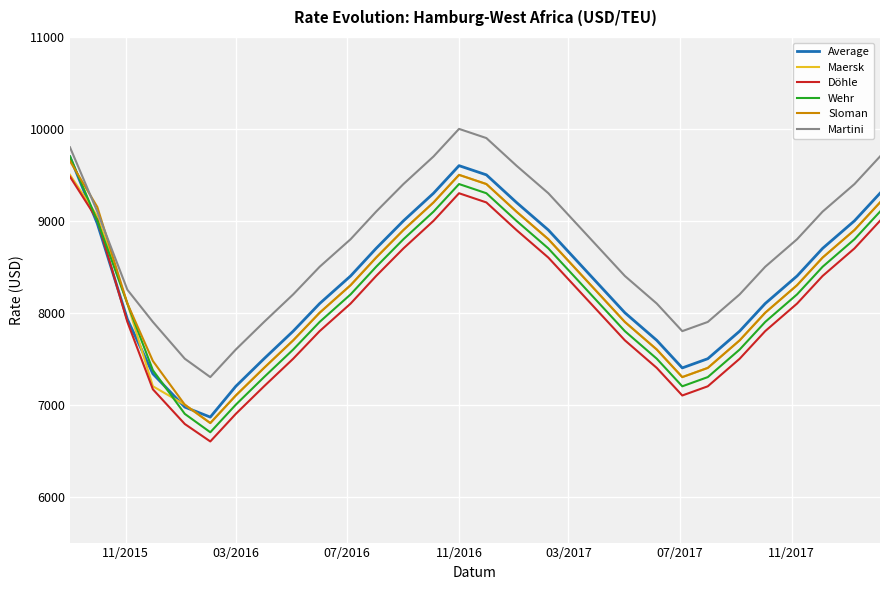

True or false: Döhle and Sloman intersect in this chart.

False